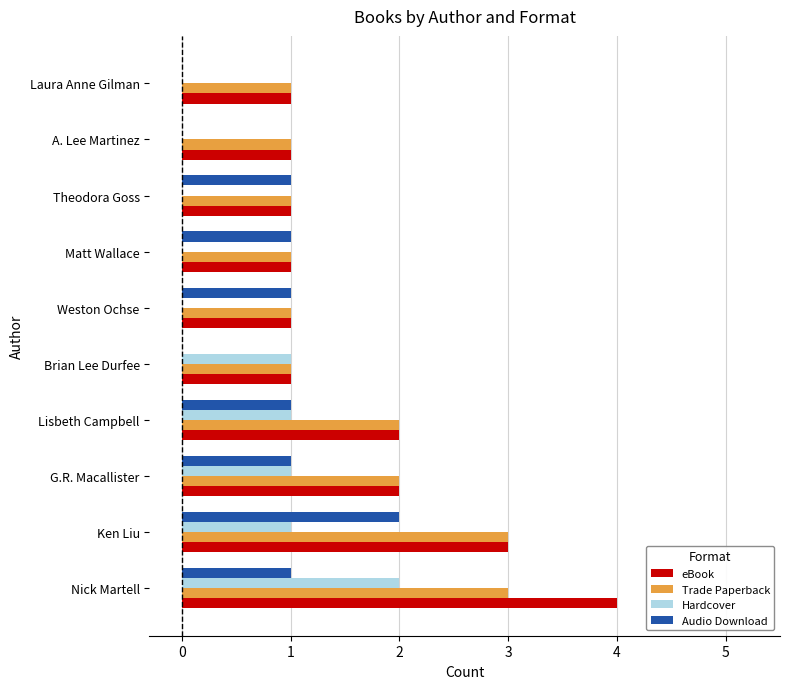

Is it true that Audio Download equals 2 at Nick Martell?

False